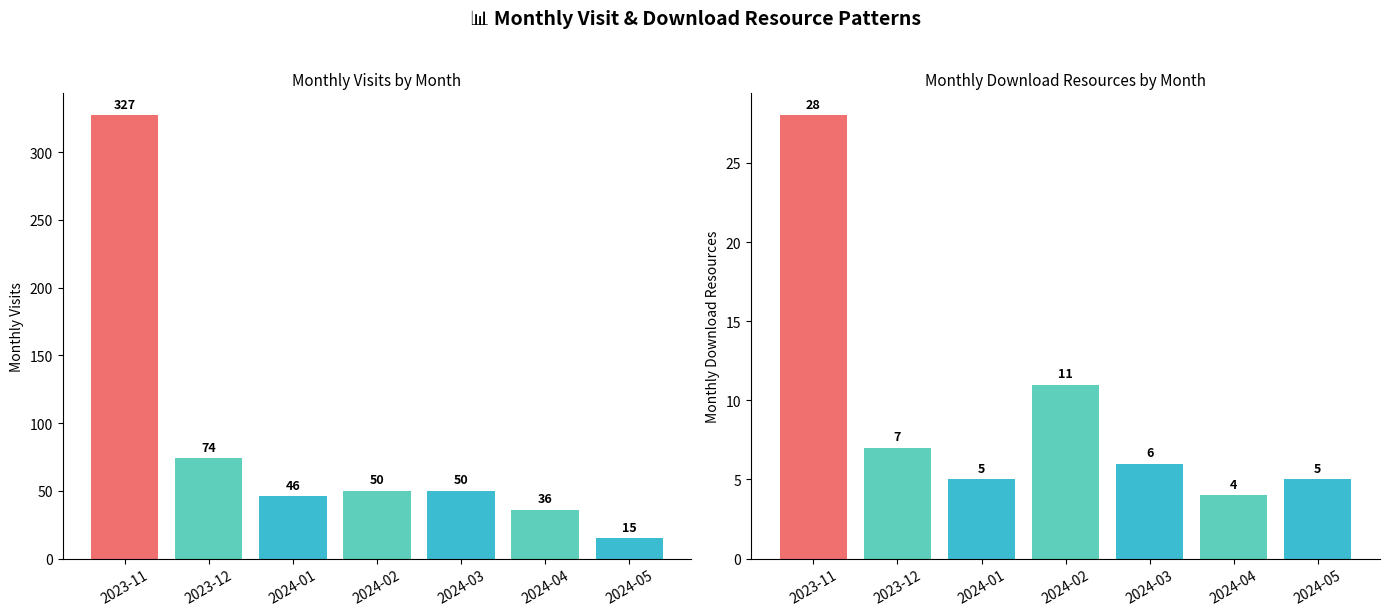

How many bars are there in each group?

2